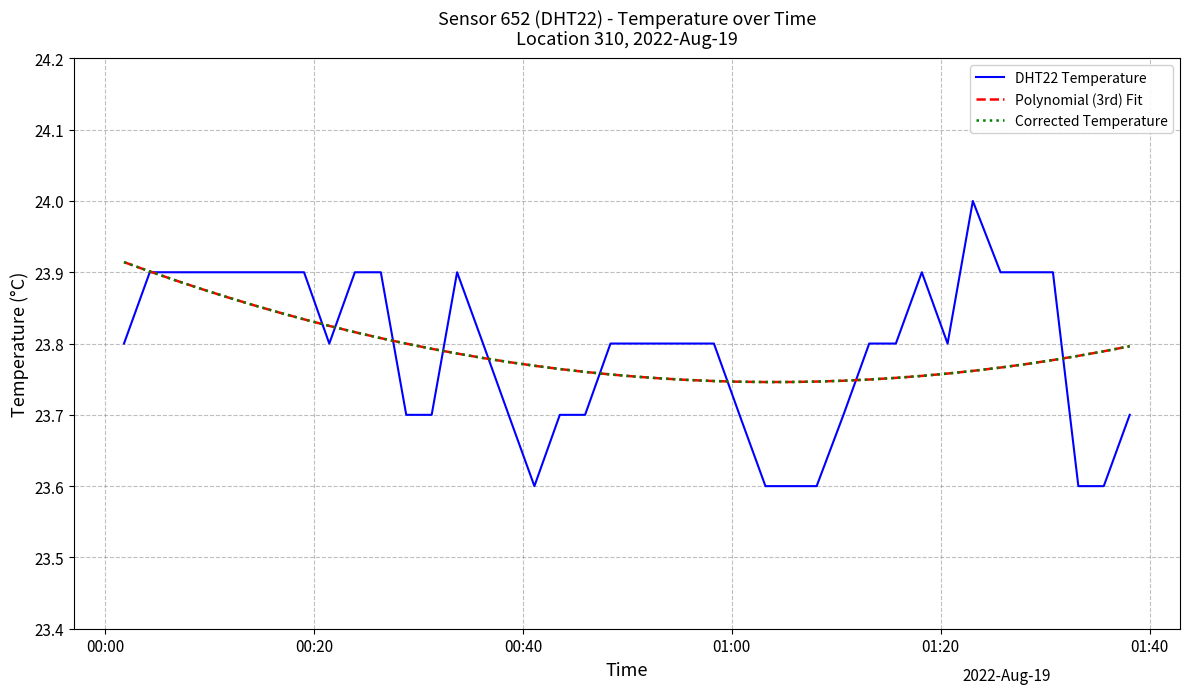

What is the maximum value shown in the chart?

24.0